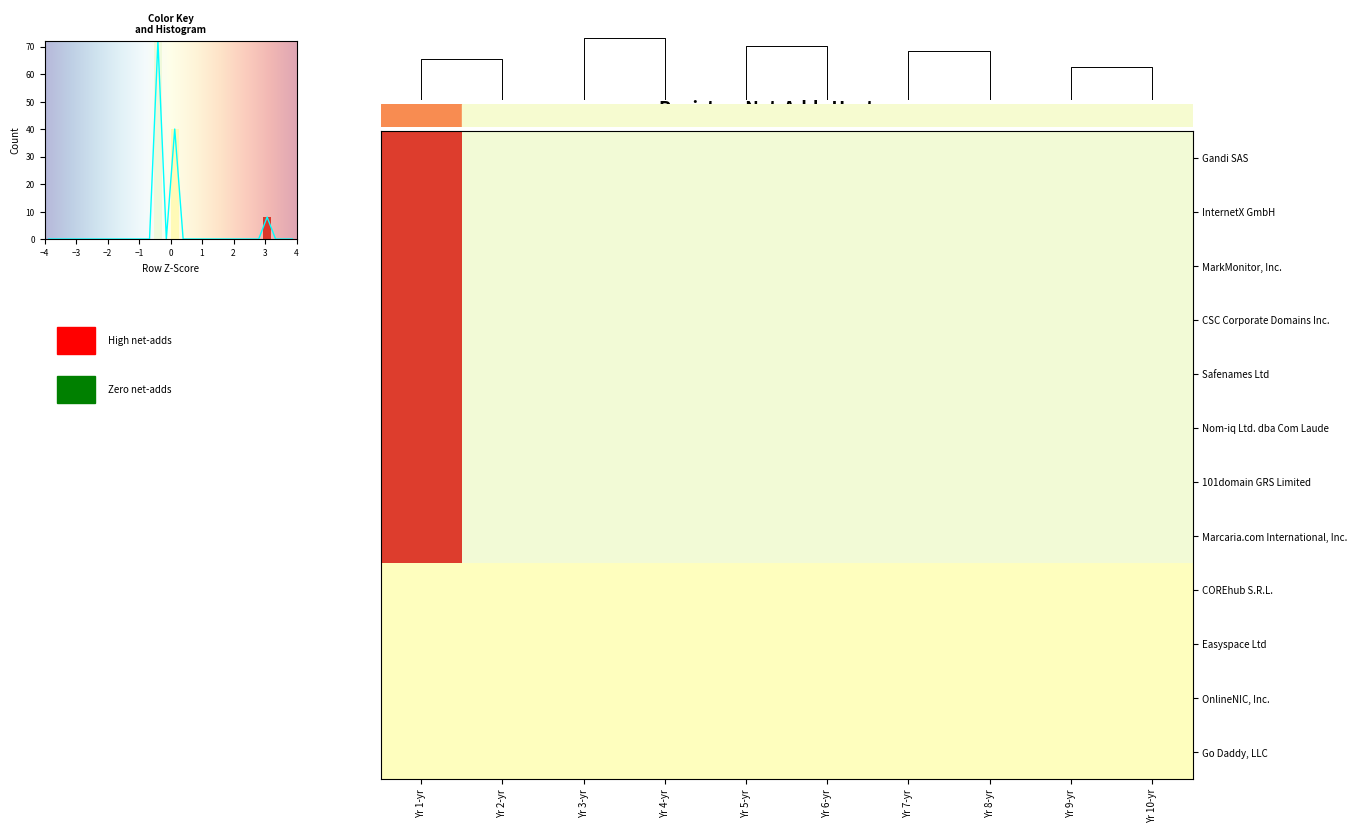

At which label does Nom-iq Ltd. dba Com Laude first exceed 0?

Yr 1-yr